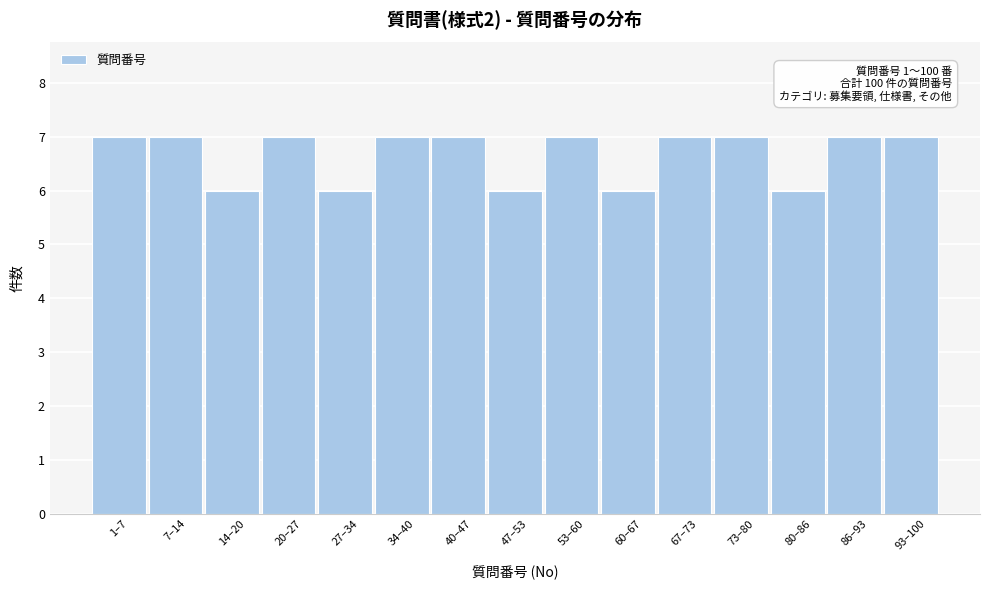

Reading left to right, list all the values displayed in this chart.

7	7	6	7	6	7	7	6	7	6	7	7	6	7	7